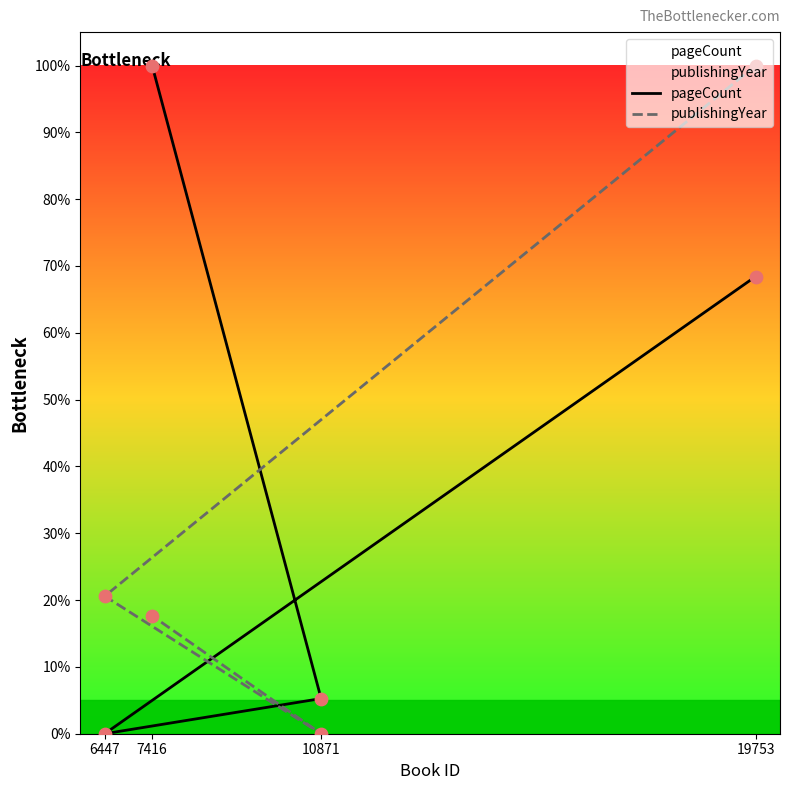

What is the total value across all series at 10871?

5.3